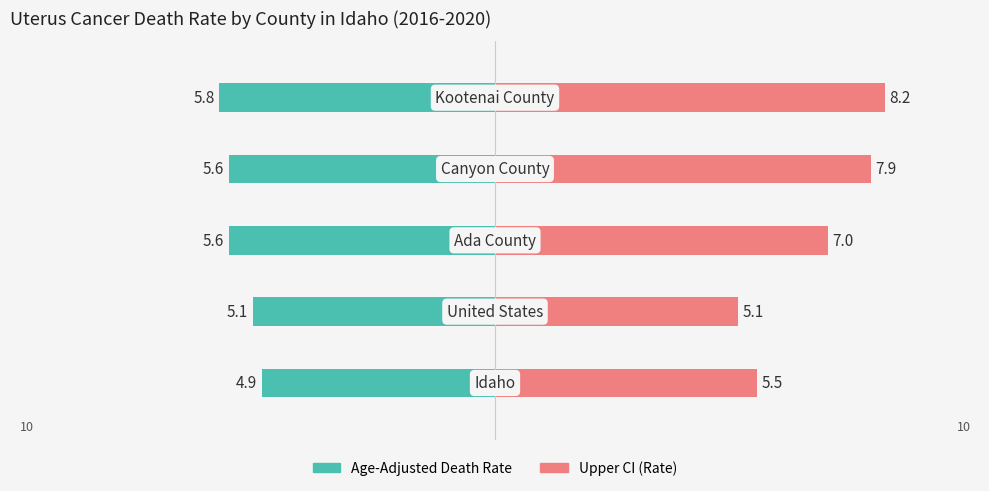

The Age-Adjusted Death Rate series shows -5.1 at 1. True or false?

True